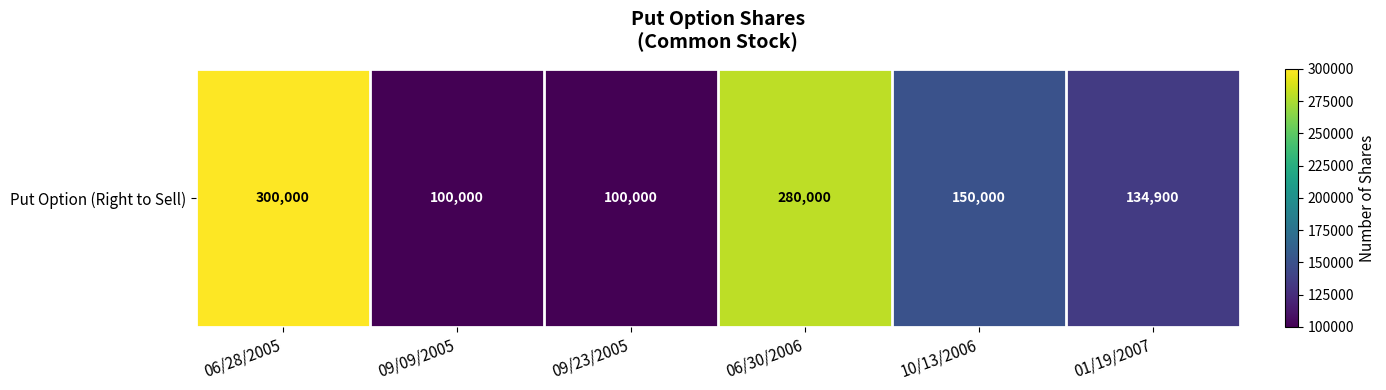

List the labels in order of value, largest first.

06/28/2005, 06/30/2006, 10/13/2006, 01/19/2007, 09/09/2005, 09/23/2005